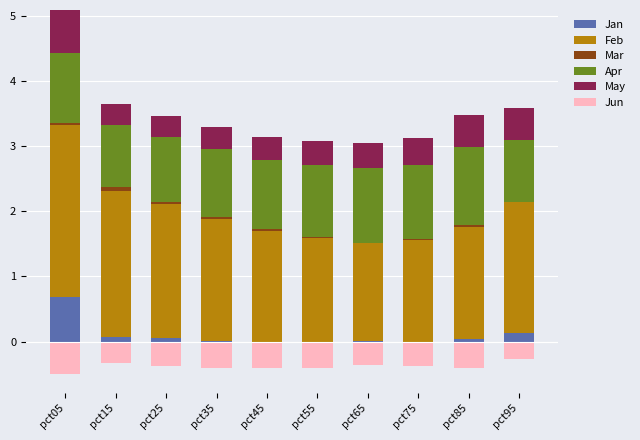

Which series has the largest total across all categories?

Feb